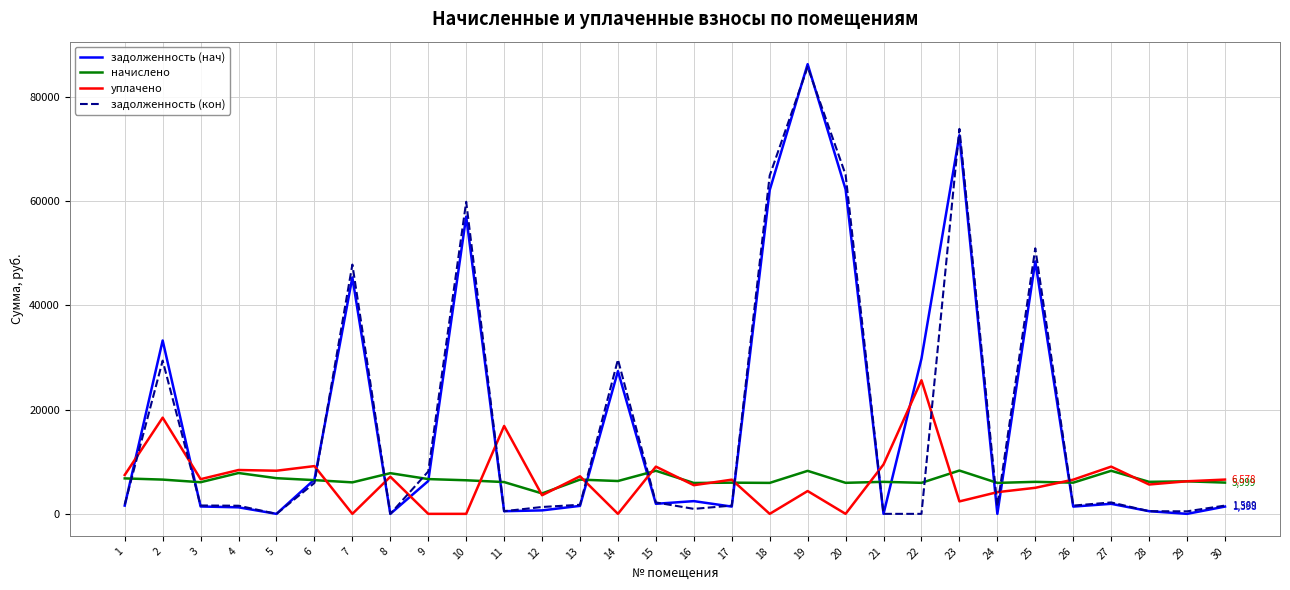

How many times do задолженность (кон) and уплачено cross each other?

14